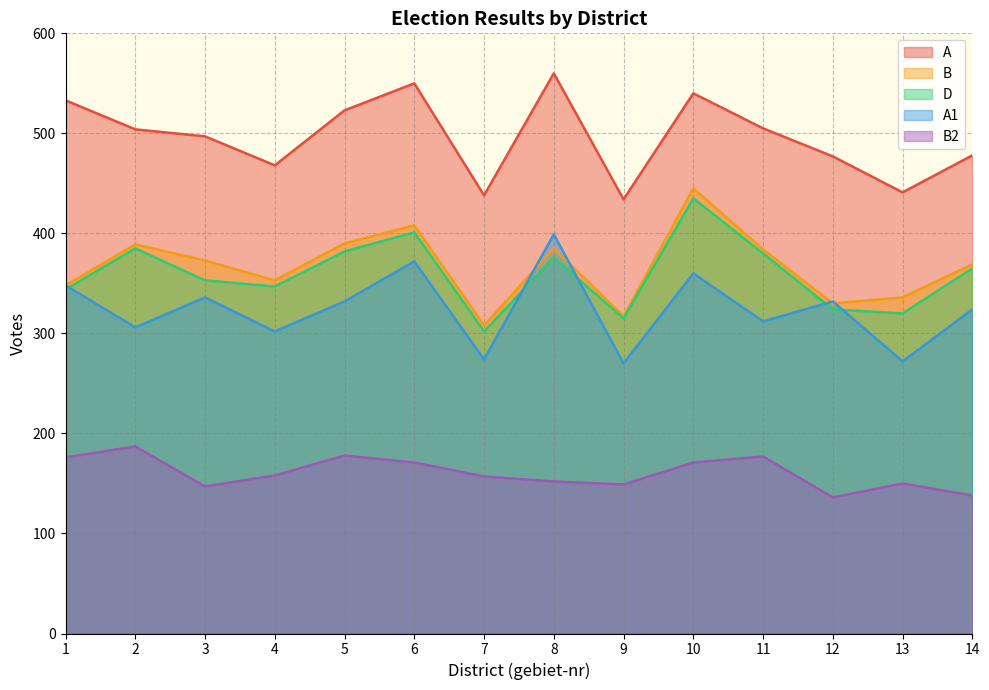

What is the greatest value displayed?

560